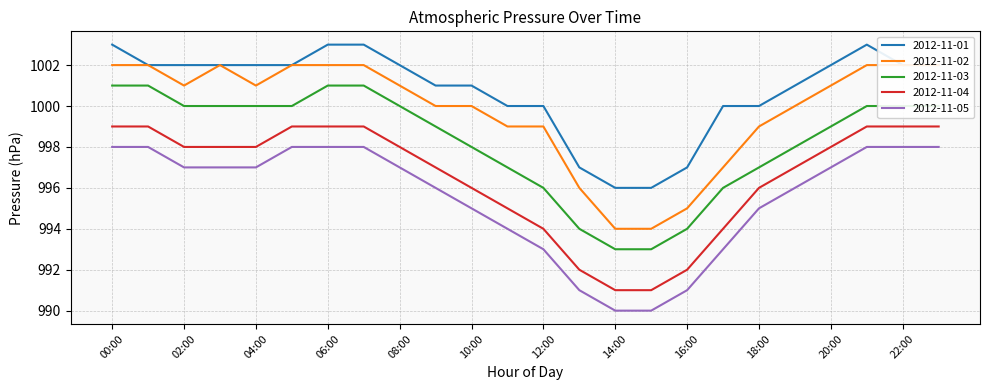

Reading left to right, what are all the values shown in this chart?

2012-11-01: 1003	1002	1002	1002	1002	1002	1003	1003	1002	1001	1001	1000	1000	997	996	996	997	1000	1000	1001	1002	1003	1002	1002
2012-11-02: 1002	1002	1001	1002	1001	1002	1002	1002	1001	1000	1000	999	999	996	994	994	995	997	999	1000	1001	1002	1002	1002
2012-11-03: 1001	1001	1000	1000	1000	1000	1001	1001	1000	999	998	997	996	994	993	993	994	996	997	998	999	1000	1000	1000
2012-11-04: 999	999	998	998	998	999	999	999	998	997	996	995	994	992	991	991	992	994	996	997	998	999	999	999
2012-11-05: 998	998	997	997	997	998	998	998	997	996	995	994	993	991	990	990	991	993	995	996	997	998	998	998